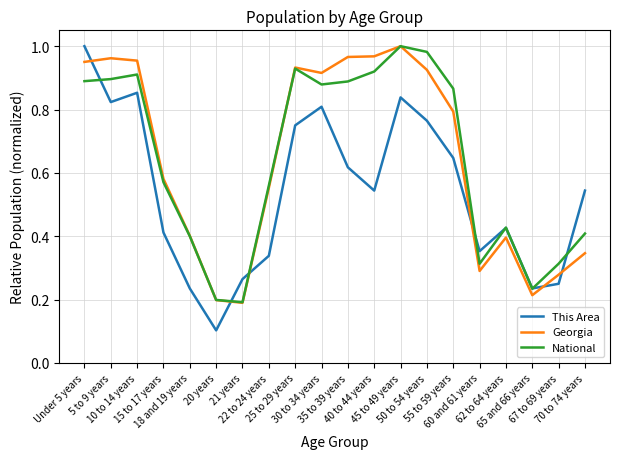

True or false: Georgia and This Area cross at least once.

True